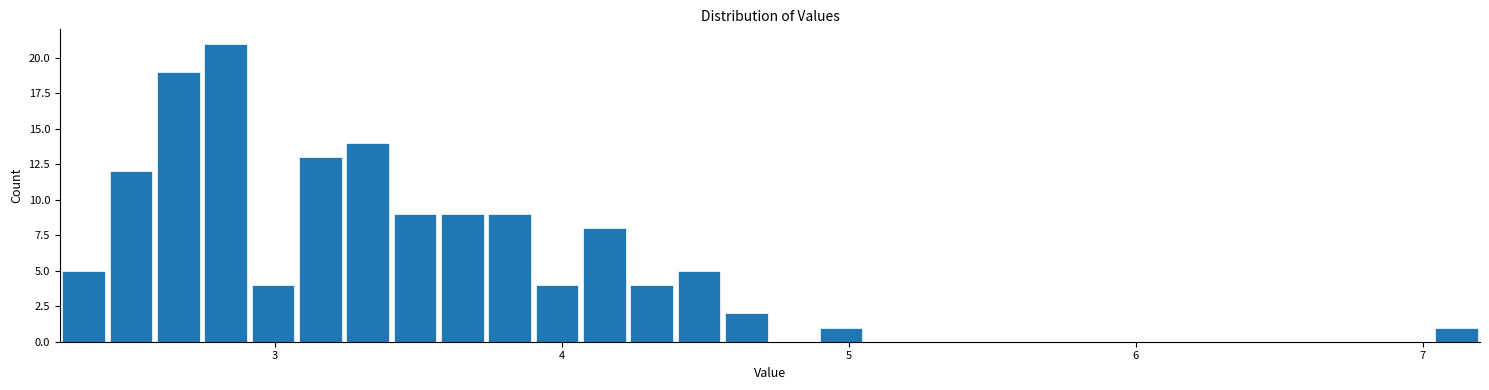

Read against the x-axis, roughly where is the centre of the tallest bar?

2.8